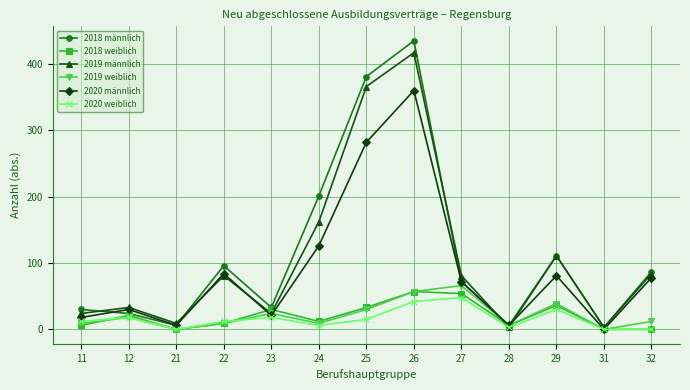

What is the highest value of the 2020 männlich series?

360